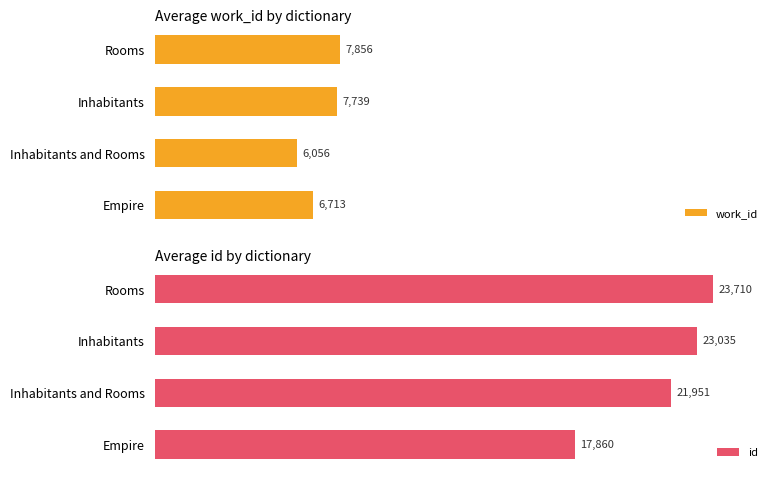

Rank the series by their maximum value, from lowest to highest.

work_id, id